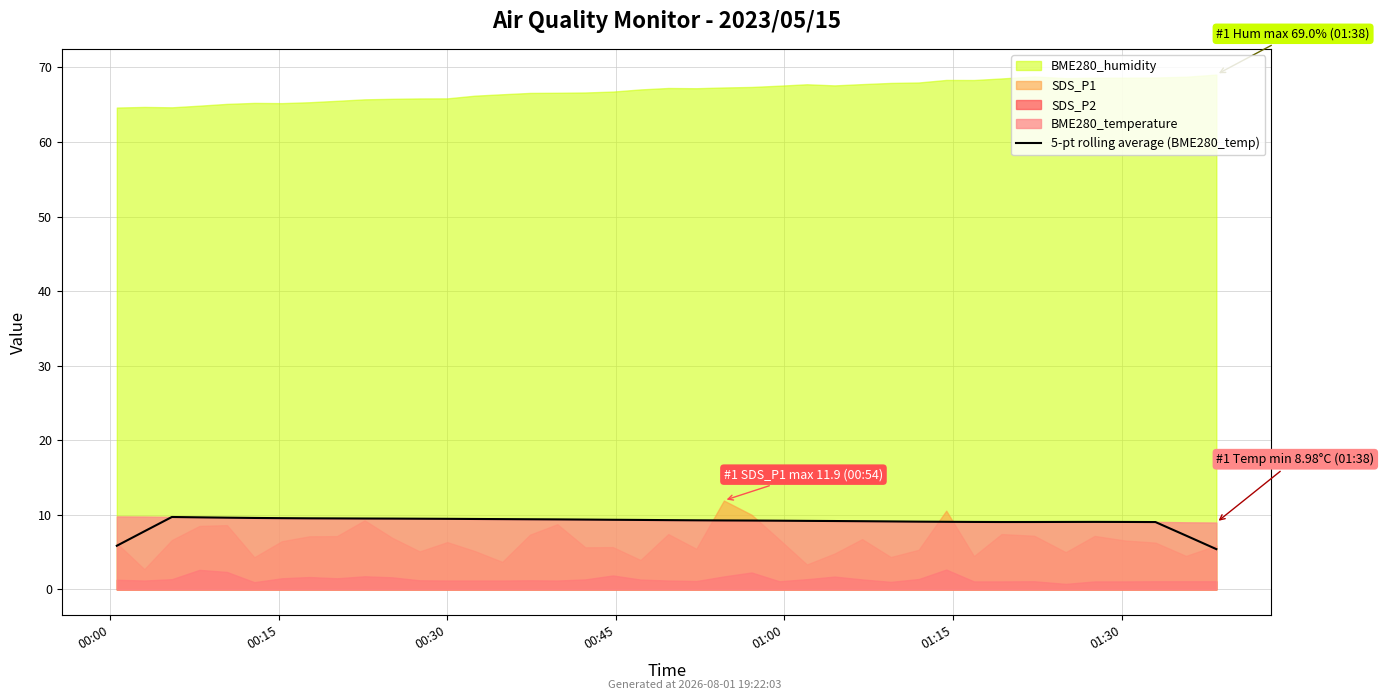

Reading left to right, extract all data points from this chart.

5.9	7.8	9.7	9.7	9.6	9.6	9.6	9.5	9.5	9.5	9.5	9.5	9.5	9.5	9.4	9.4	9.4	9.4	9.3	9.3	9.3	9.3	9.3	9.2	9.2	9.2	9.2	9.2	9.1	9.1	9.1	9.1	9.0	9.1	9.1	9.1	9.1	9.0	7.2	5.4